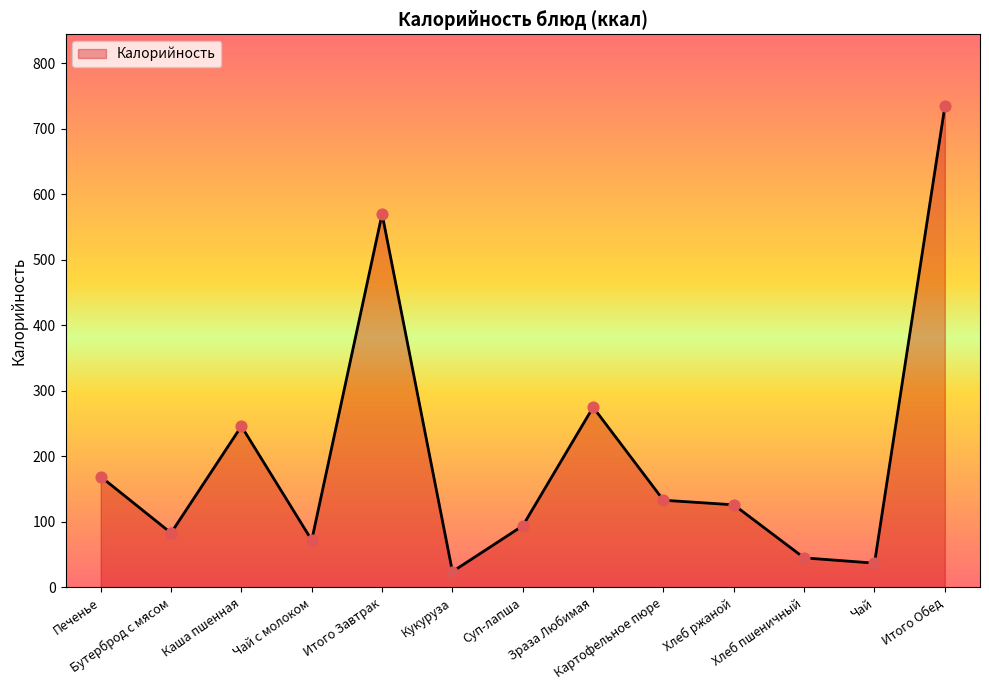

Between Хлеб пшеничный and Кукуруза, which is larger?

Хлеб пшеничный